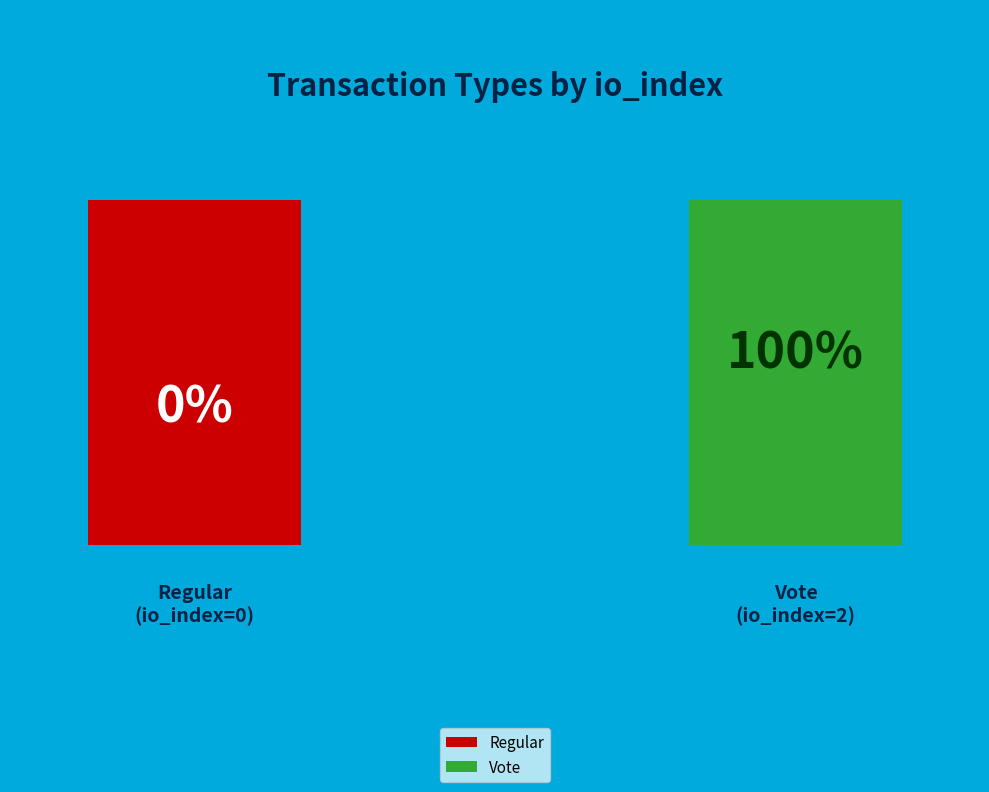

The Vote slice represents 99% of the pie. True or false?

False